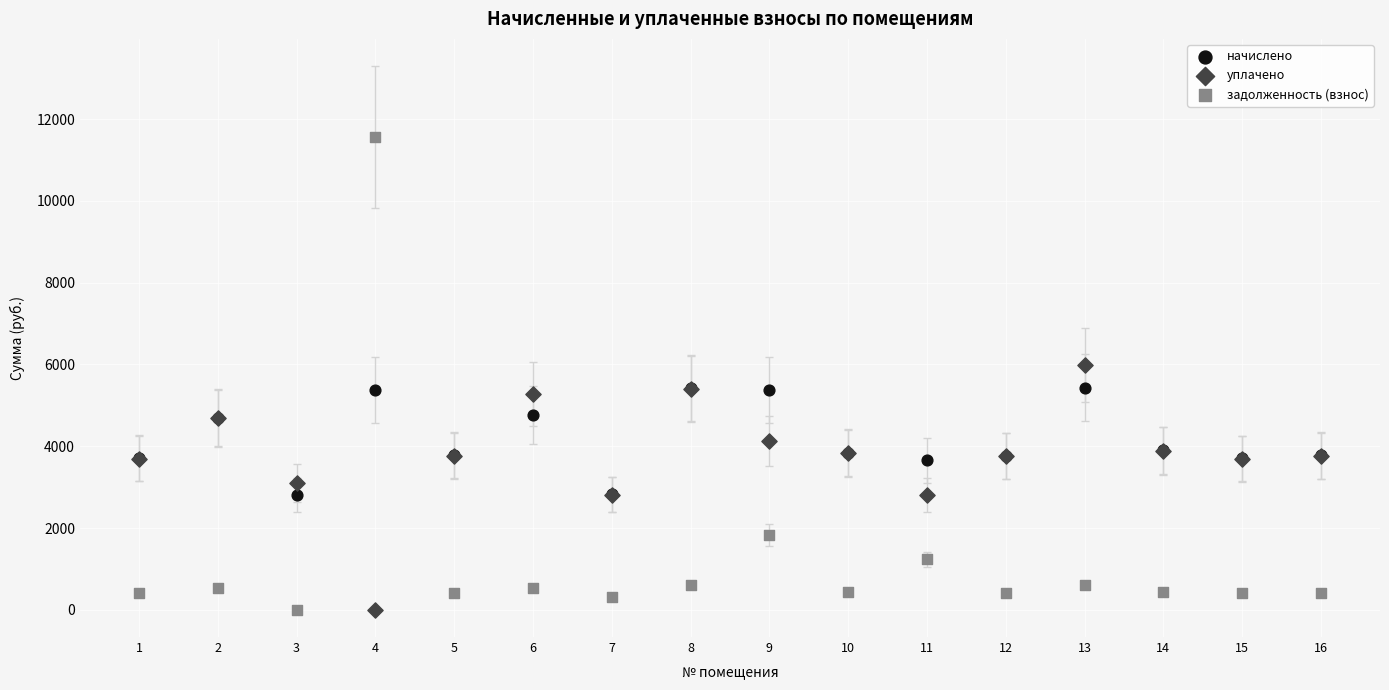

What are all the series names shown in the legend?

начислено, уплачено, задолженность (взнос)